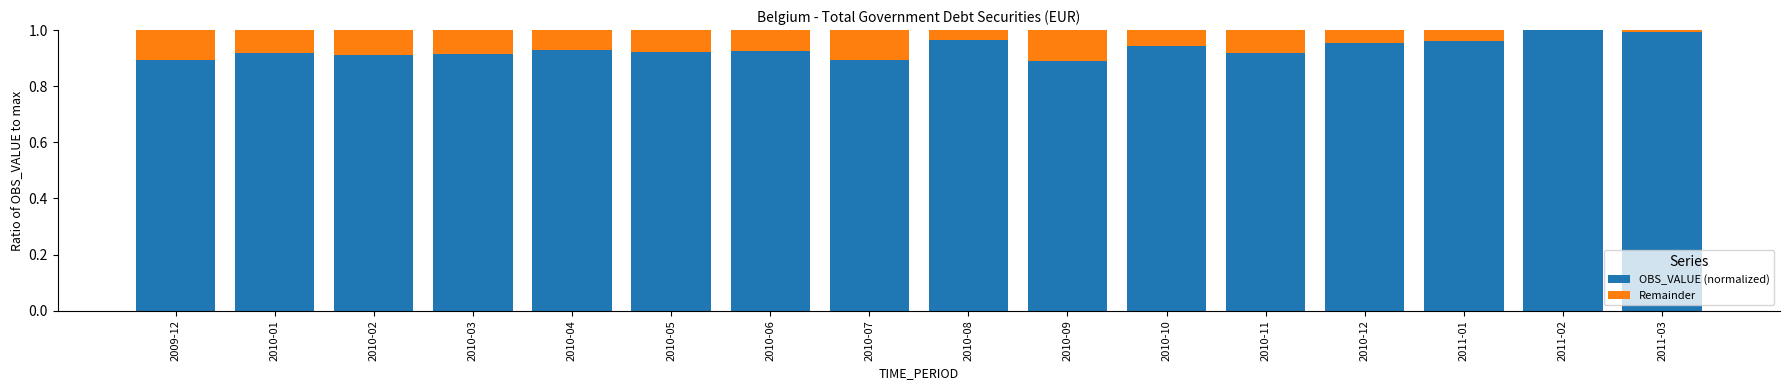

True or false: OBS_VALUE (normalized) has a value of 0.9 at 2010-05.

True